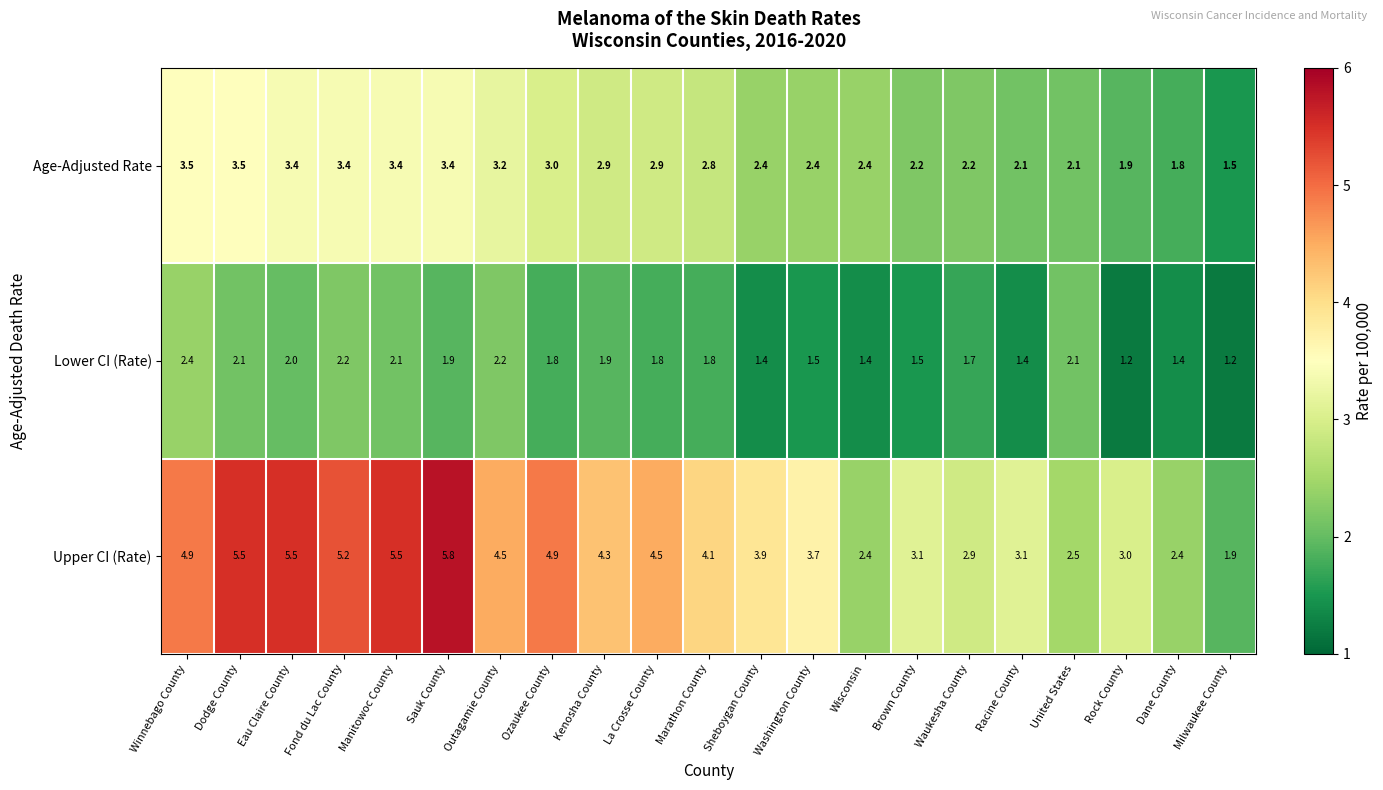

At how many categories does at least one series exceed 4?

11